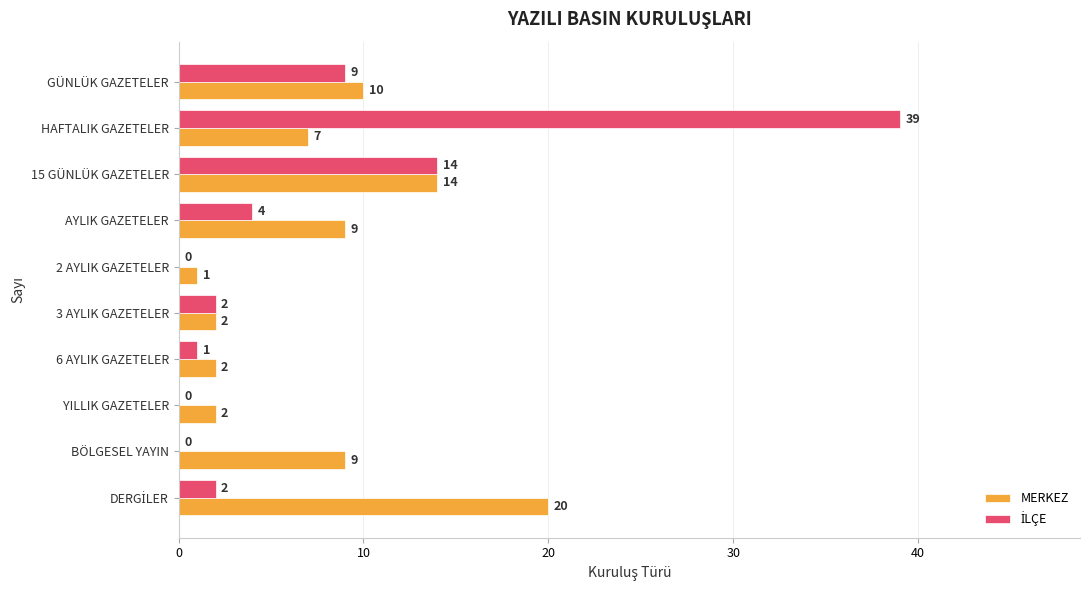

The value of MERKEZ at 3 AYLIK GAZETELER is 2. True or false?

True